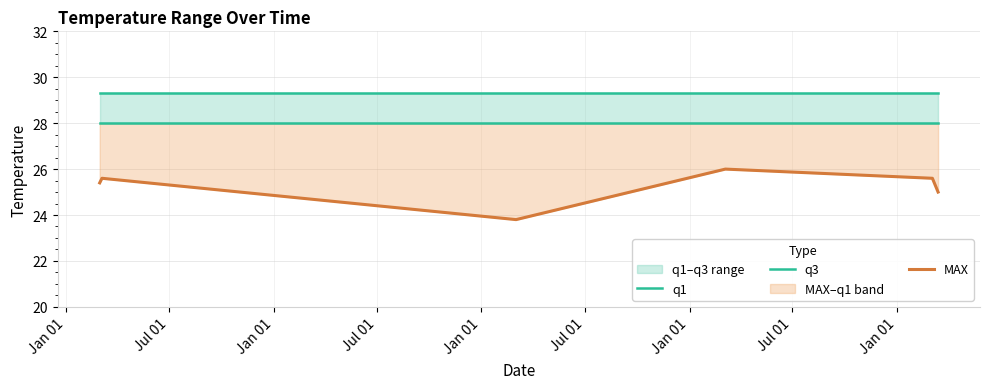

Is the value of q1 at Jan 01 greater than the value of MAX at Jan 01?

Yes